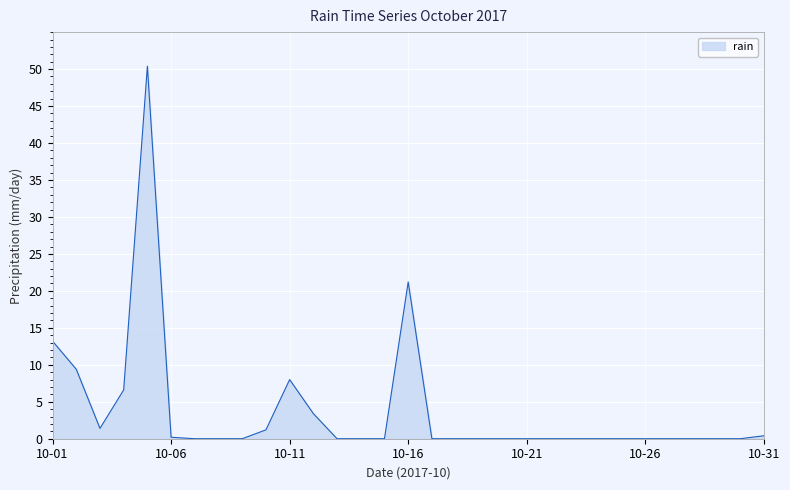

What is the greatest value displayed?

50.4